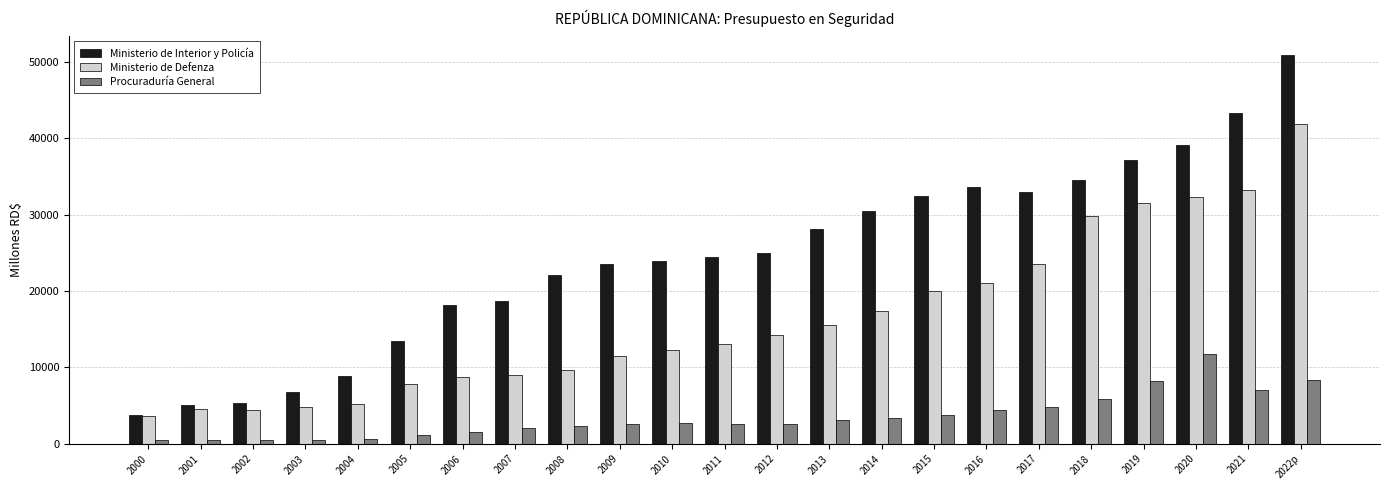

How many bars are there in total?

69